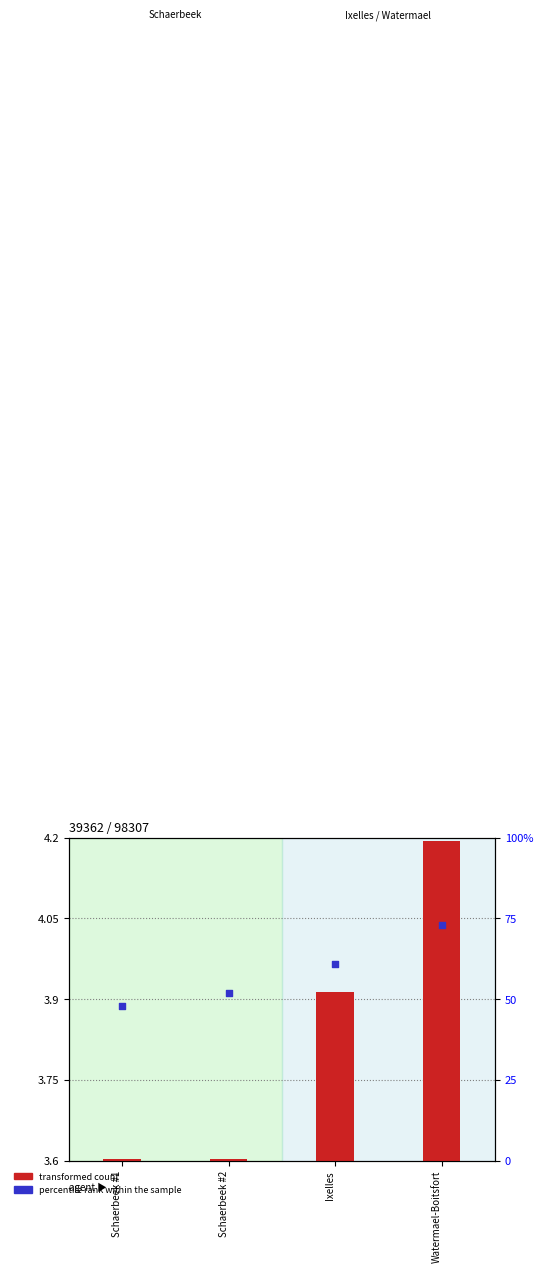

At how many categories does at least one series exceed 3?

4